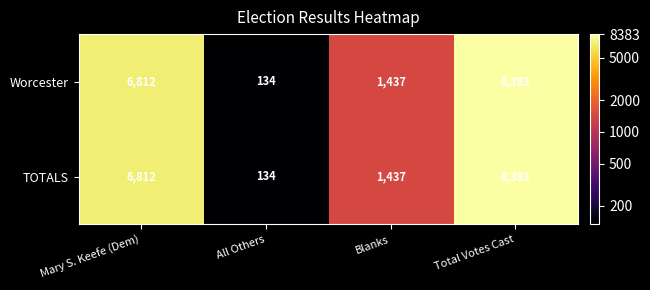

Rank the categories by Worcester value from highest to lowest.

Total Votes Cast, Mary S. Keefe (Dem), Blanks, All Others